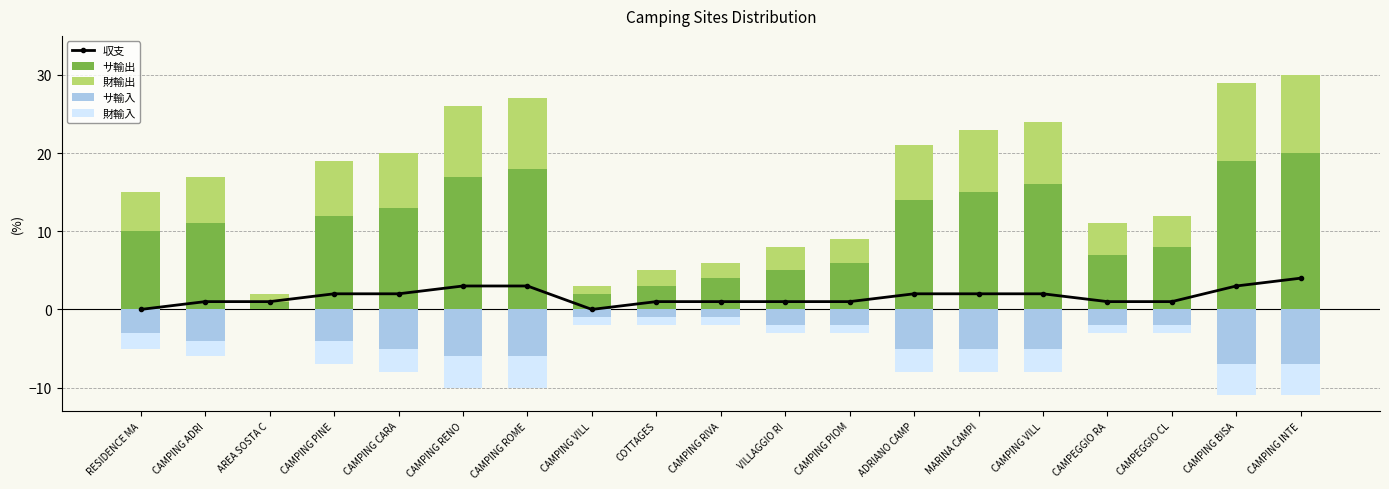

At how many categories does at least one series exceed 14?

6